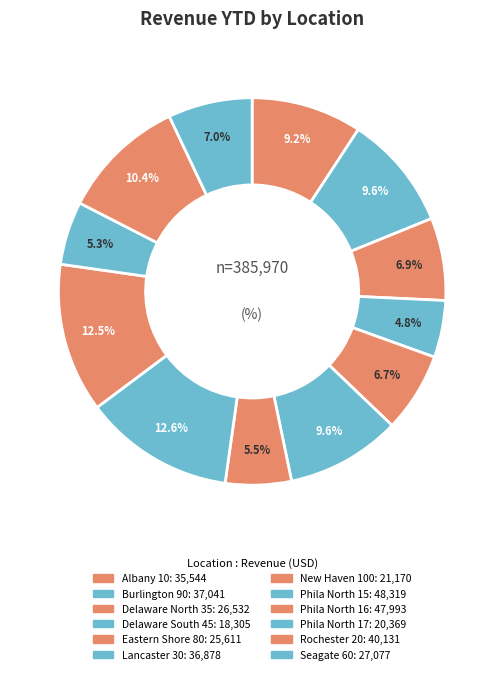

How many slices are in this pie chart?

12